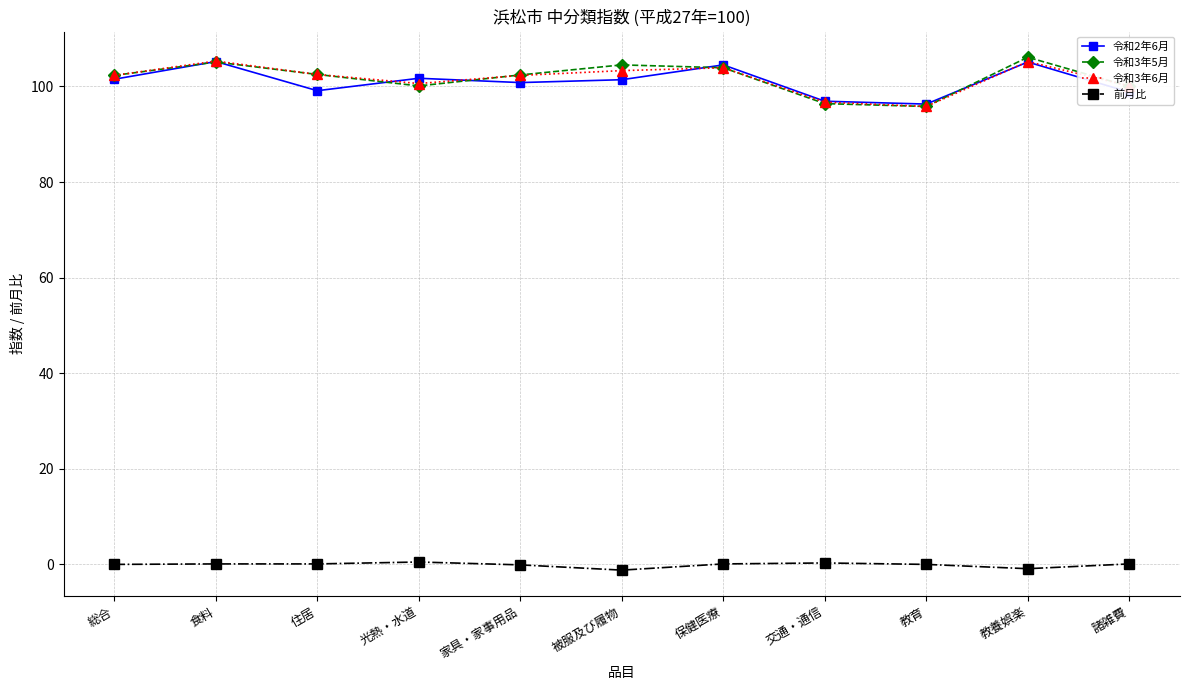

True or false: 令和3年6月 has more than 2 interior local peaks.

True